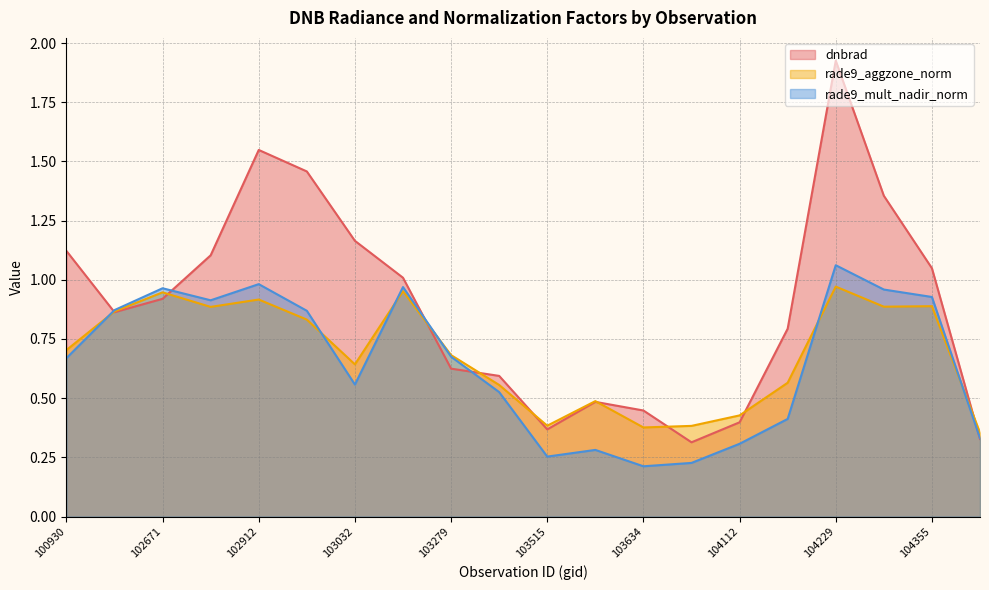

What is the difference between the dnbrad values at 103397 and 104472?

0.3